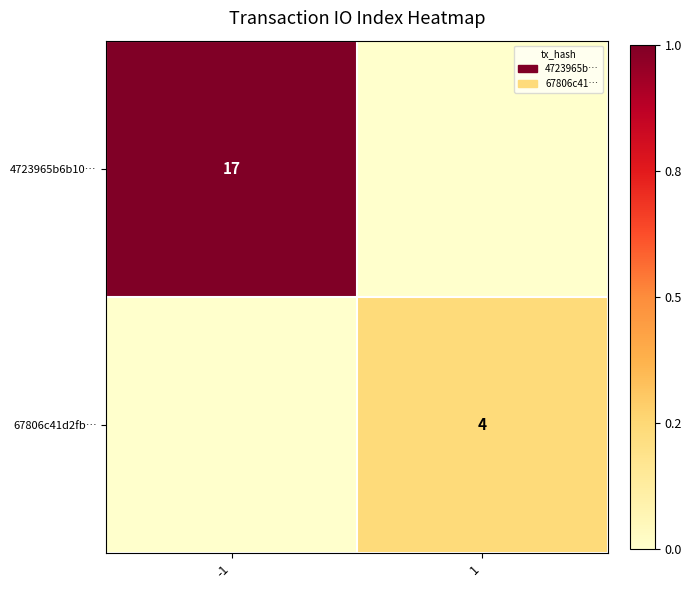

True or false: 4723965b6b10… has a value of 17 at -1.

True